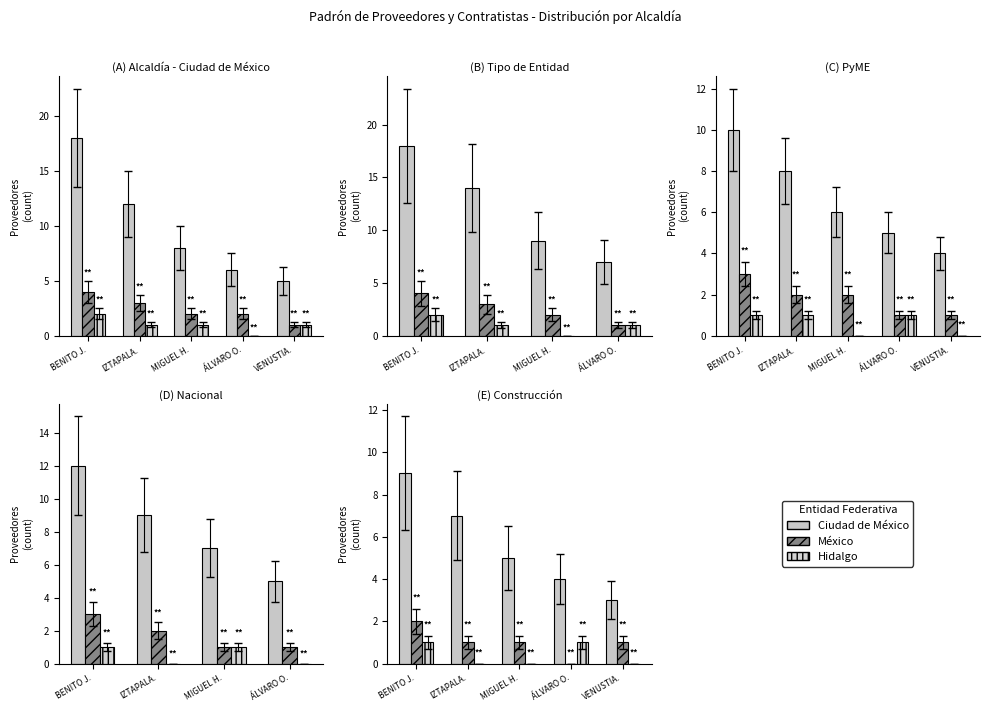

Is it true that México equals 2 at BENITO J.?

True